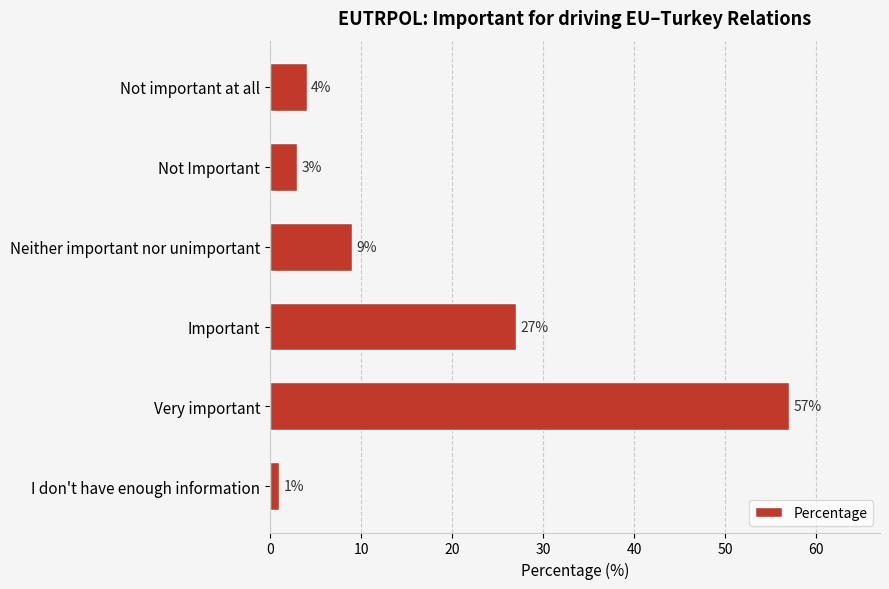

What is the change in value from Not Important to Very important?

+54